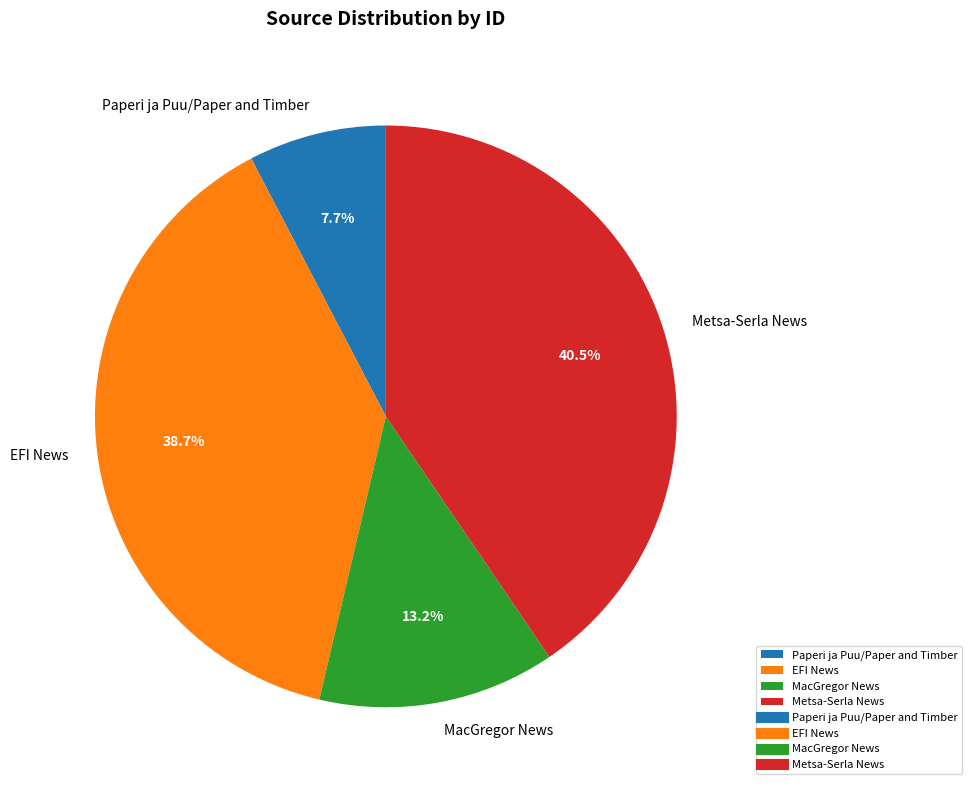

Is it true that EFI News is 39% of the pie?

True